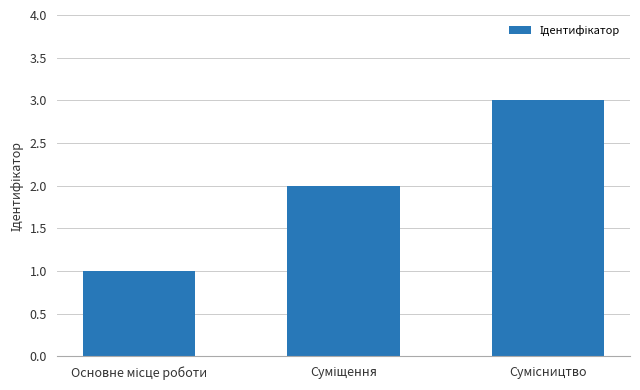

What is the greatest value displayed?

3